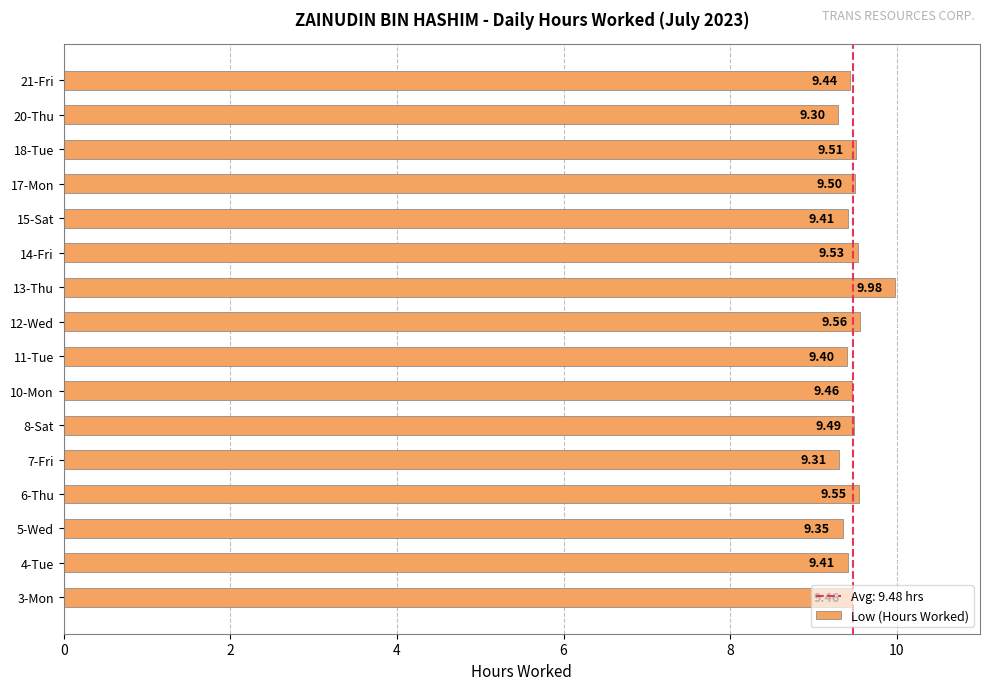

What is the ratio of the value at 4-Tue to the value at 7-Fri?

1.0